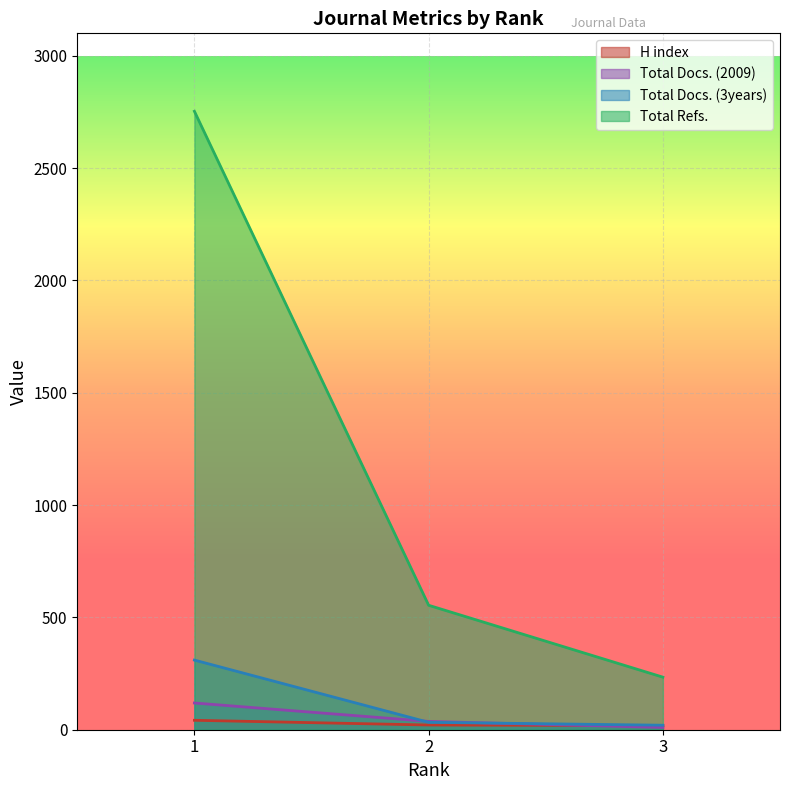

The value of Total Refs. at 3 is 353. True or false?

False